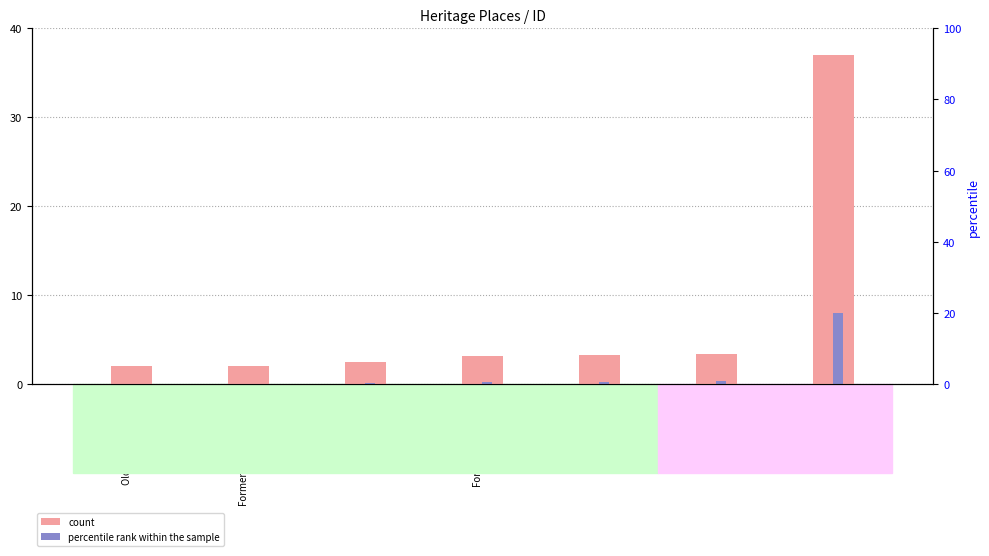

Is the value of percentile rank within the sample at Former Police Residence greater than the value of count at Sale Court House?

No